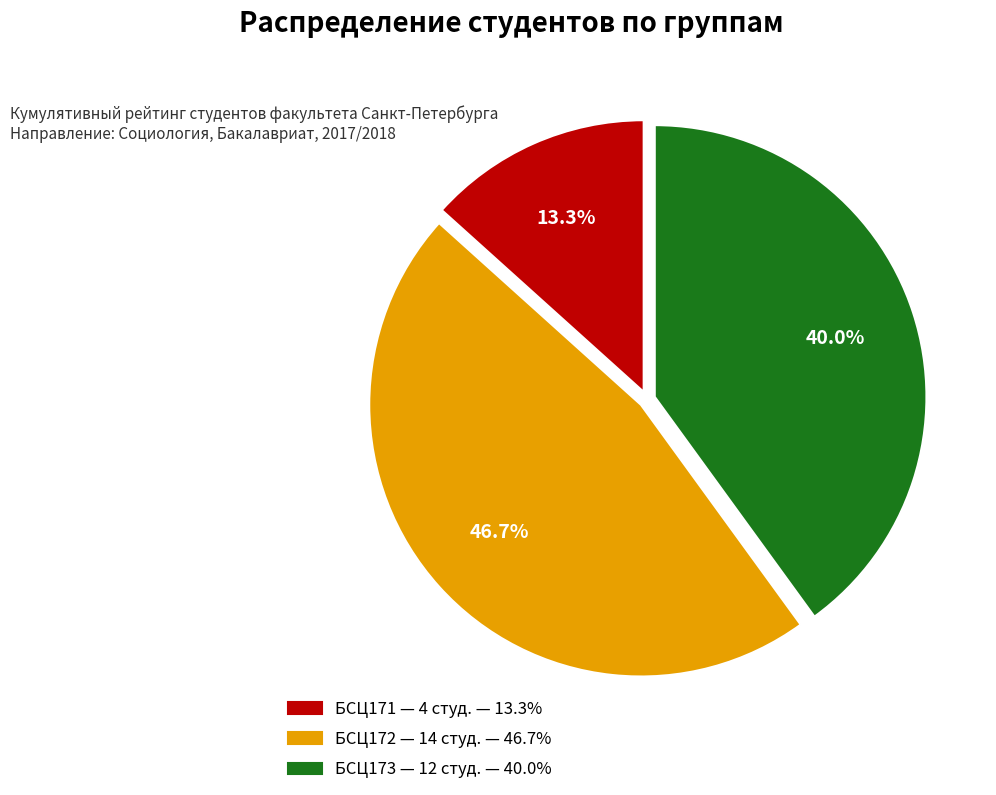

Count the number of slices in the pie.

3